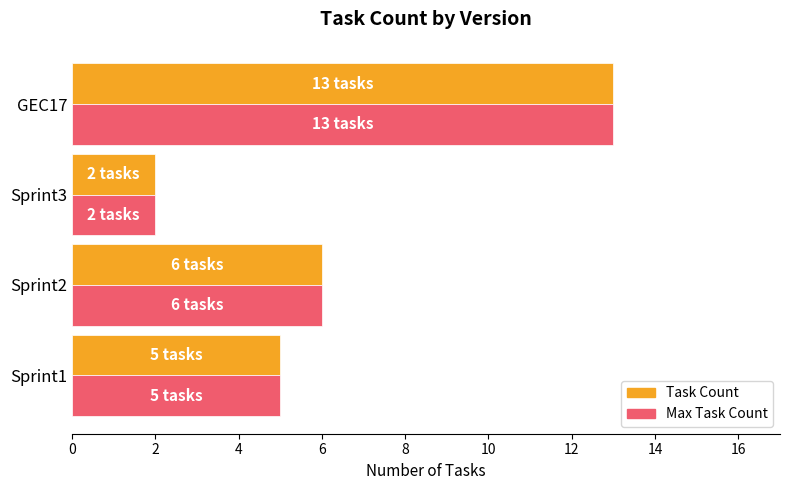

Which category has the lowest value across all series?

Sprint3